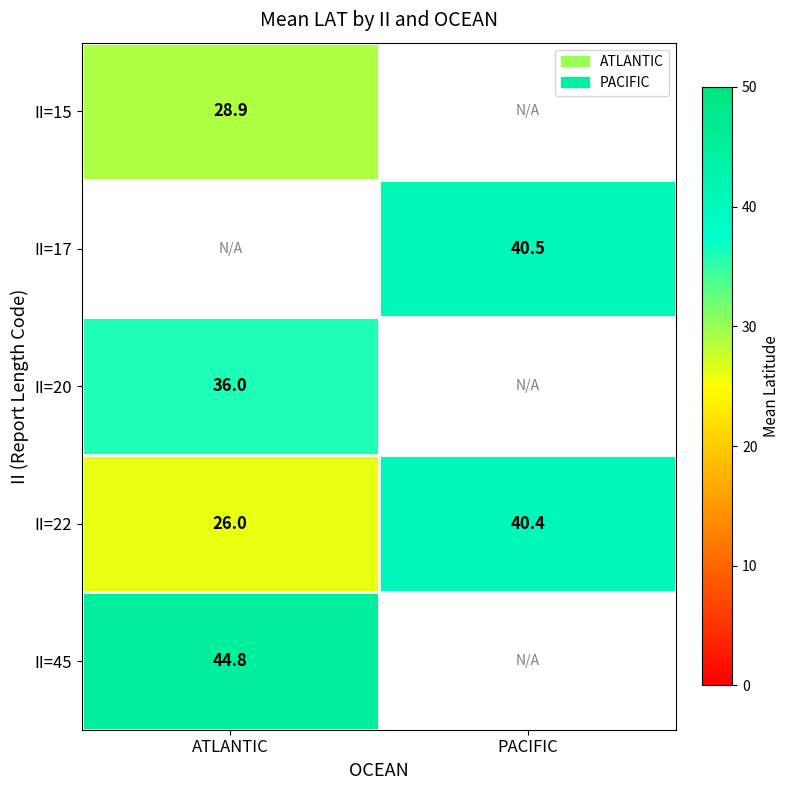

Is the value of II=45 at ATLANTIC greater than the value of II=22 at ATLANTIC?

Yes